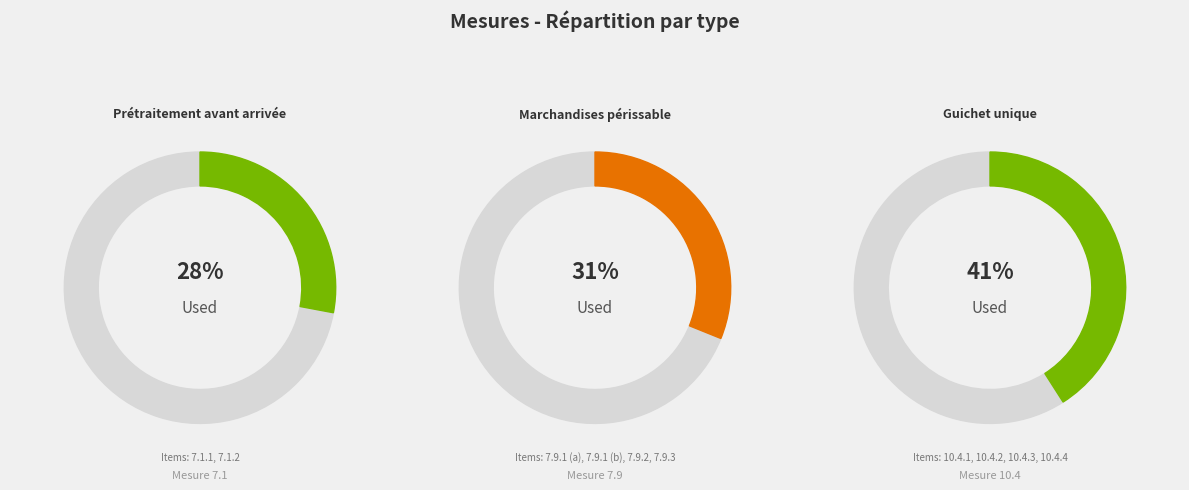

To the nearest percent, what is the combined percentage of 7.1.1, 7.1.2 and 10.4.1, 10.4.2, 10.4.3, 10.4.4?

69%